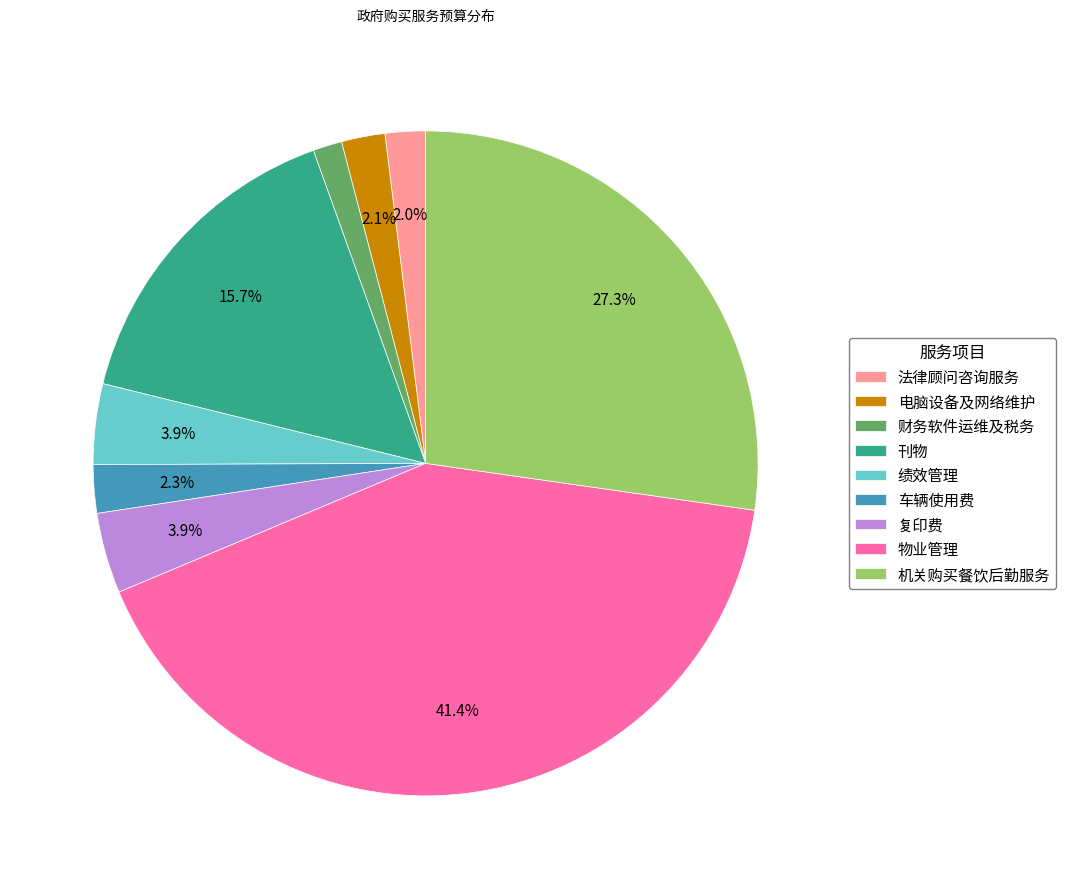

To the nearest percent, what is the average slice percentage?

11%